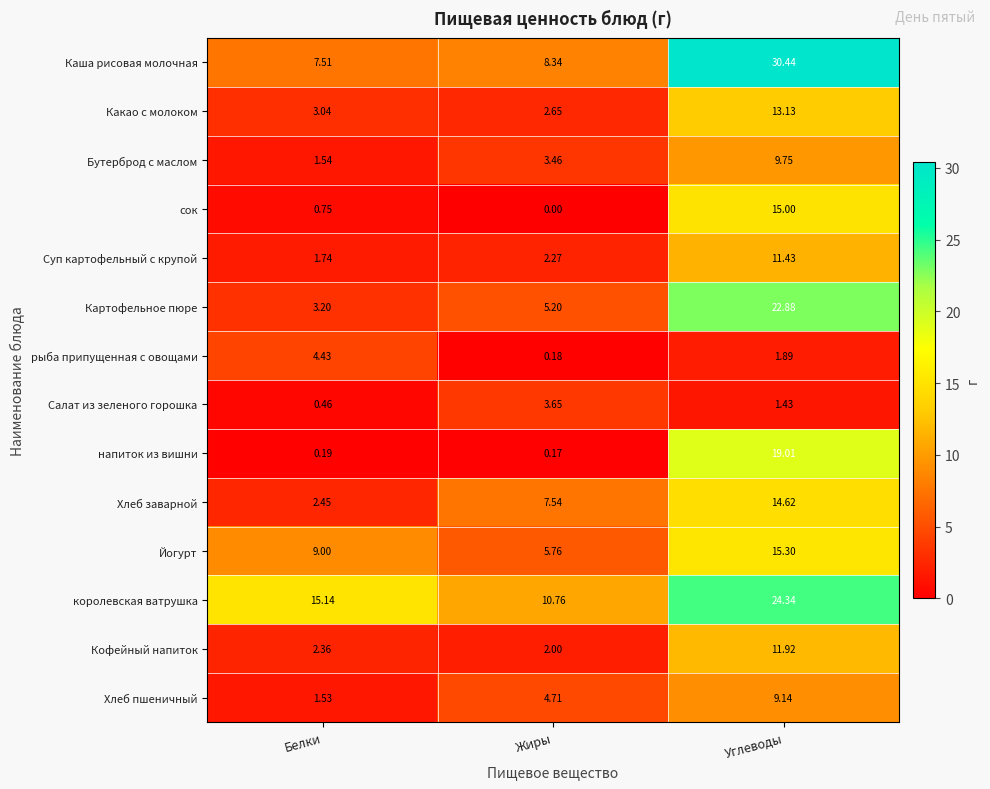

What is the maximum value shown in the chart?

30.4